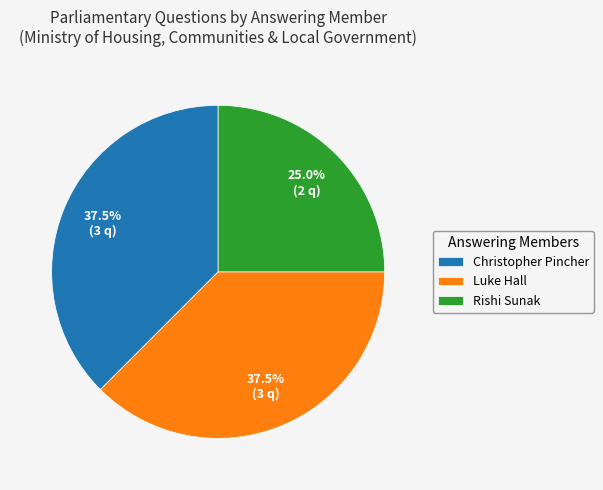

Is there any slice that represents more than half of the pie?

No